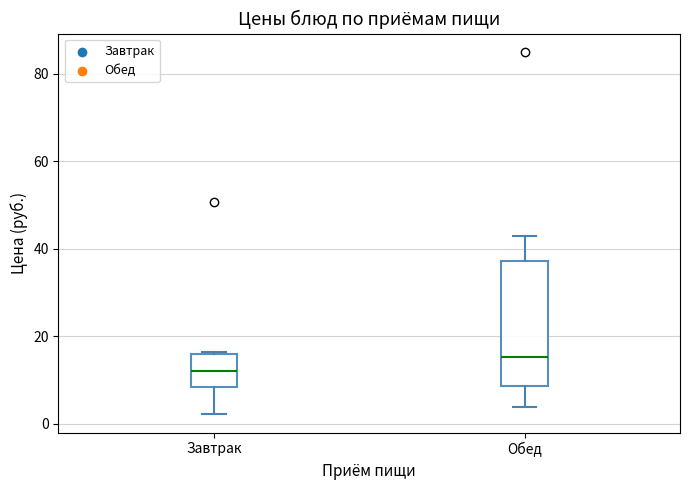

Which box has the lowest median line?

Завтрак